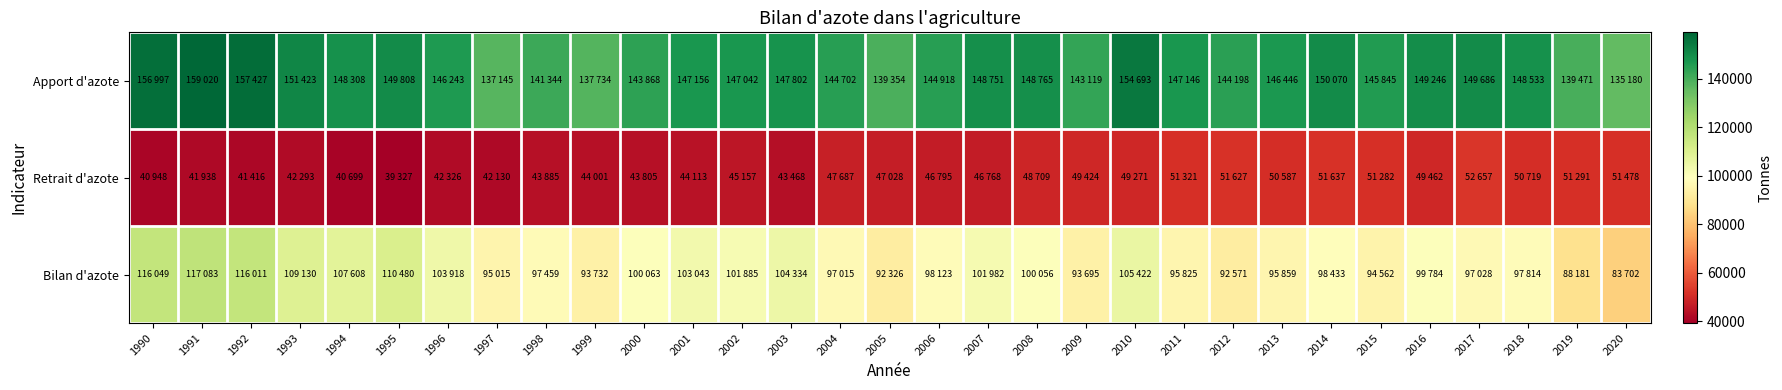

Which series changed the most between 2002 and 2016?

Retrait d'azote